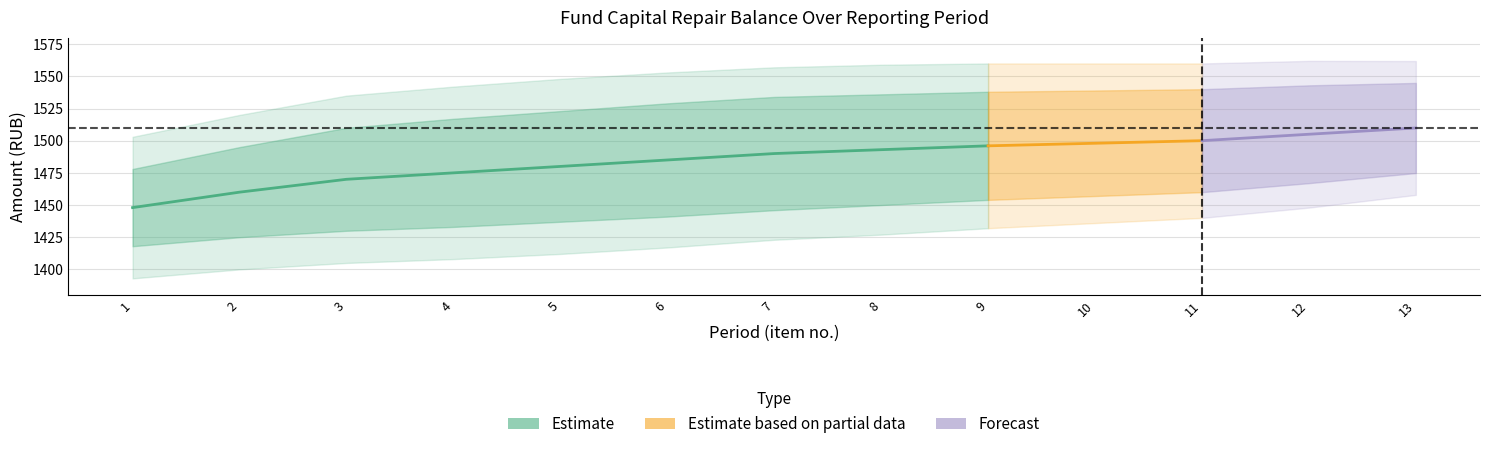

Between 10 and 2, which is larger?

10